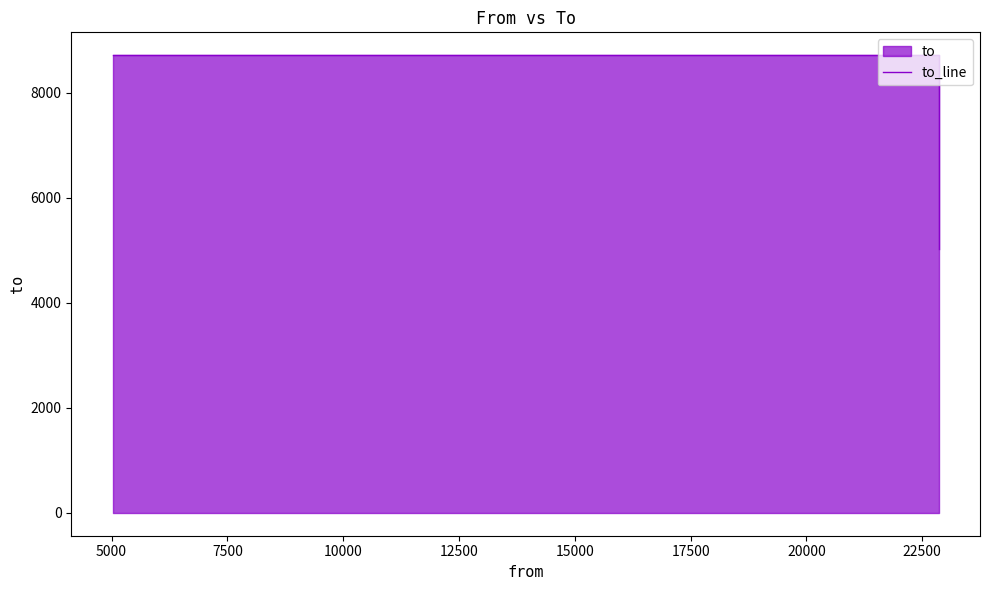

What is the smallest value displayed?

5023